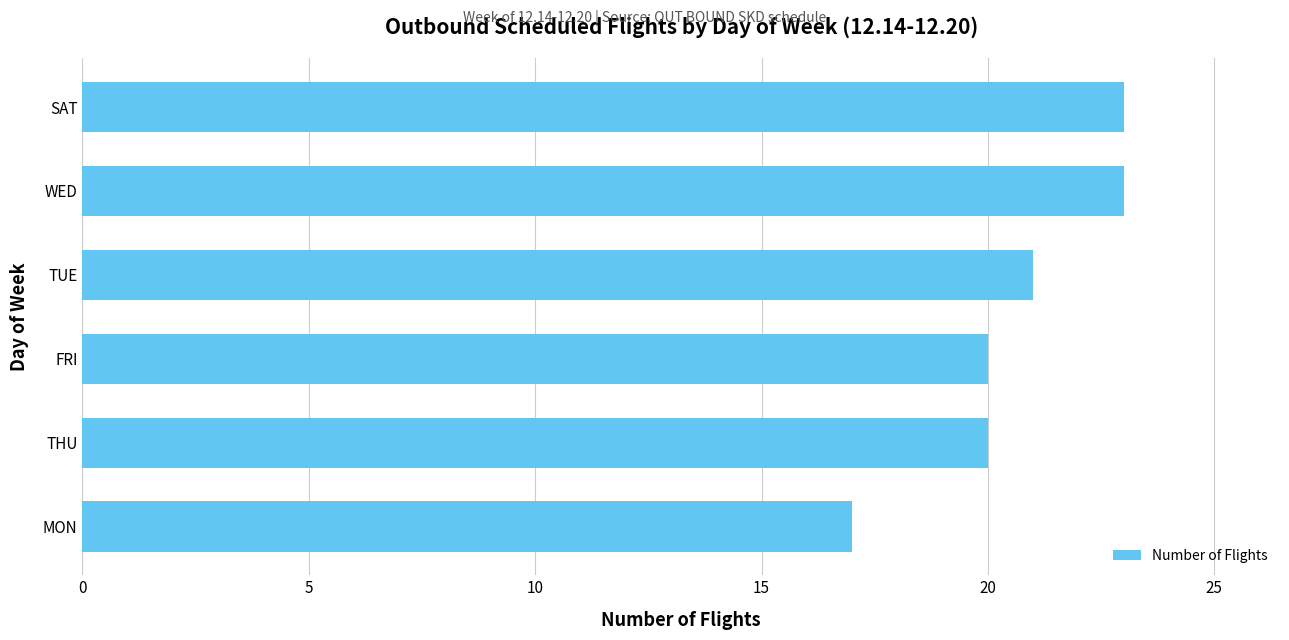

Is it true that the value at MON is 24?

False